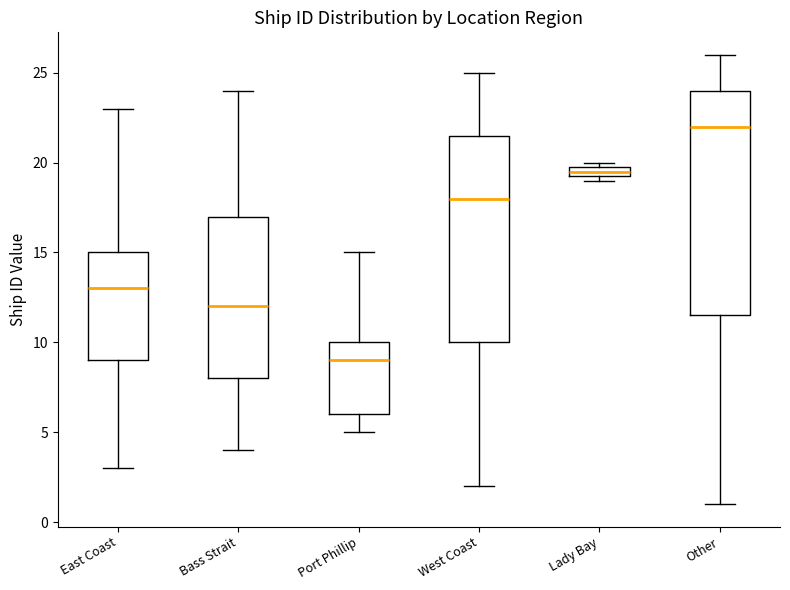

Where does the upper whisker of the box for East Coast end on the y-axis? The values are not printed on the chart, so give them approximately, as read against the axis.

23.0